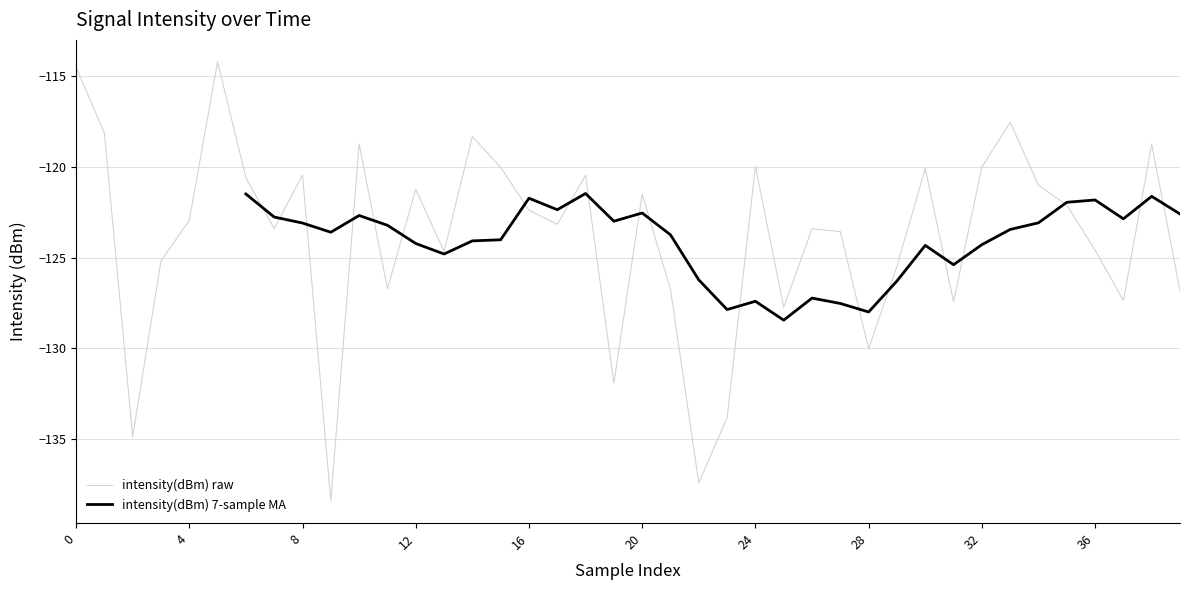

Count the intensity(dBm) 7-sample MA values in the range -128 to -122.

26